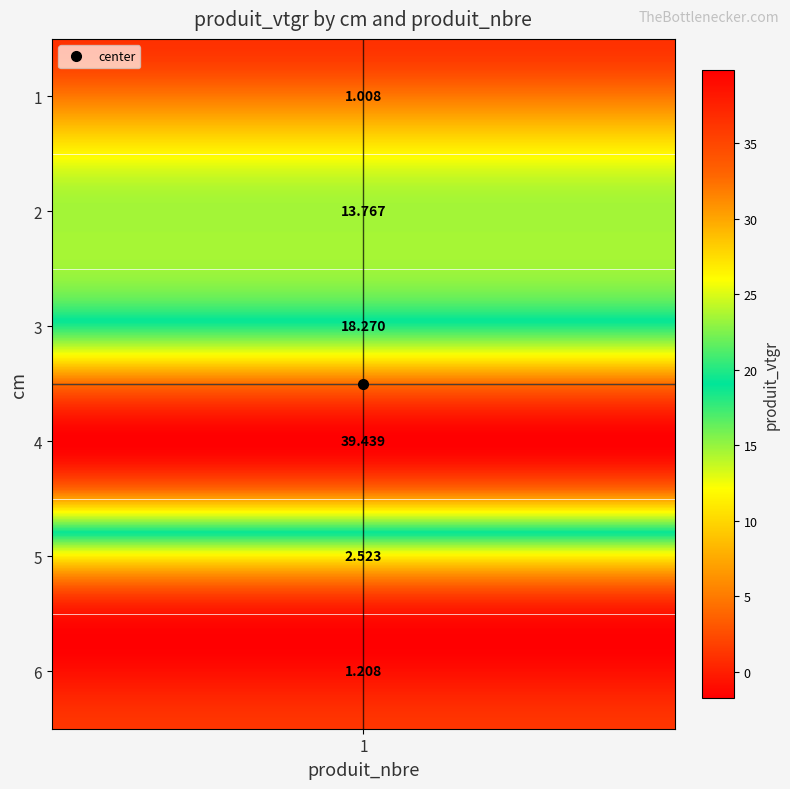

What is the sum of all values?

76.2